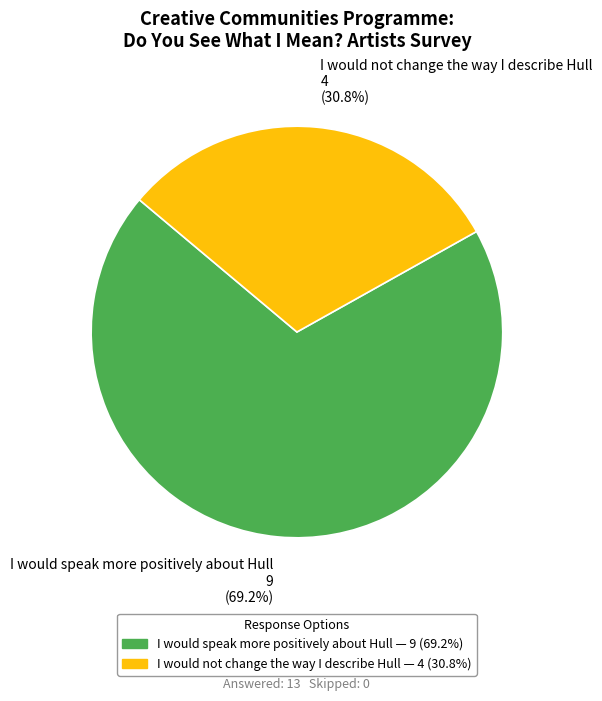

What is the majority slice?

I would speak more positively about Hull 9 (69.2%)